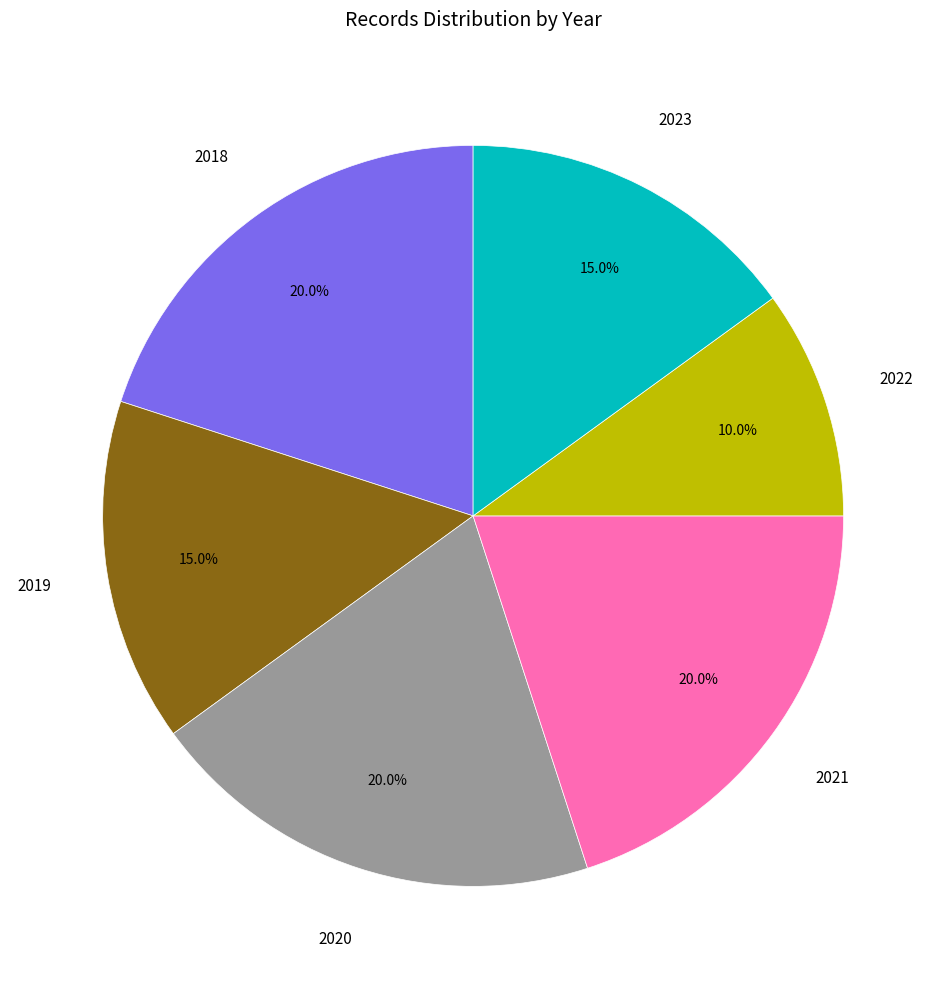

Does any single category account for the majority?

No